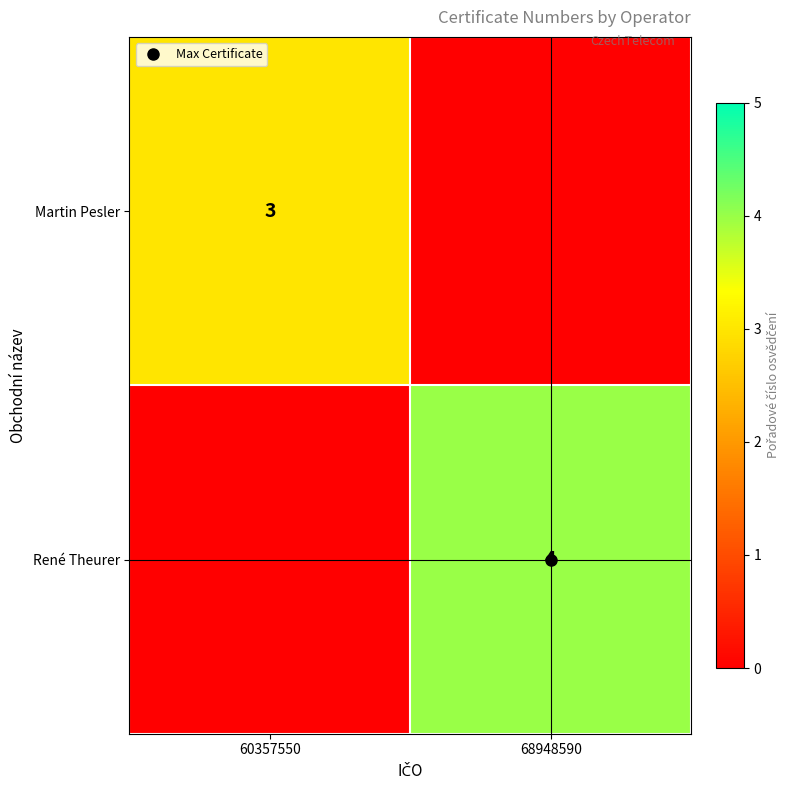

At how many categories does at least one series exceed 2?

2